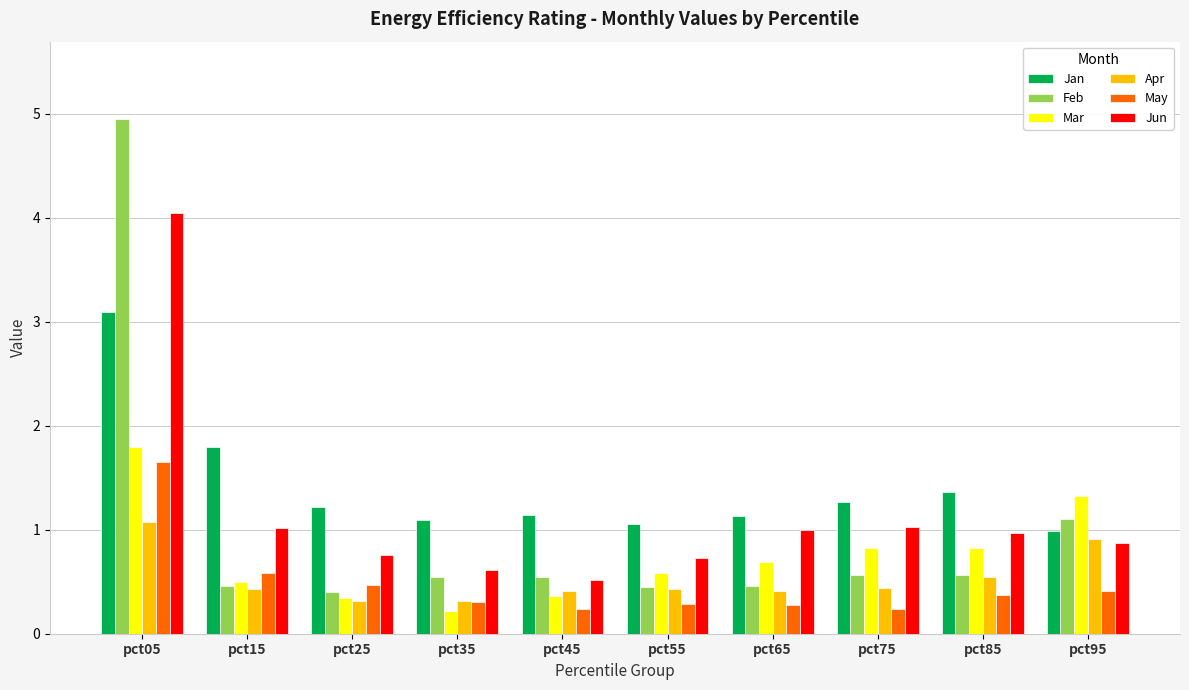

List the series in order of their peak value, highest first.

Feb, Jun, Jan, Mar, May, Apr